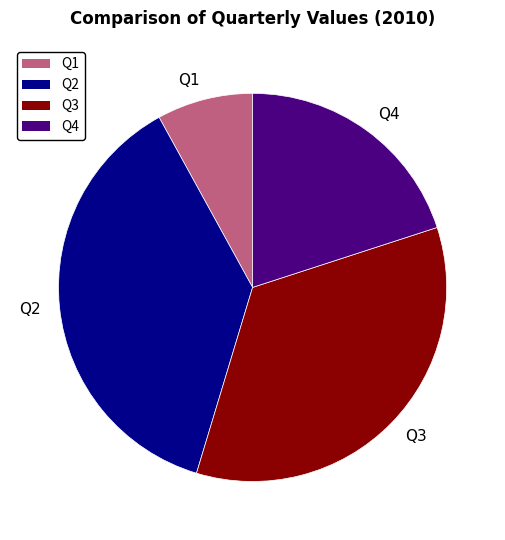

Which category has the smallest portion of the pie?

Q1